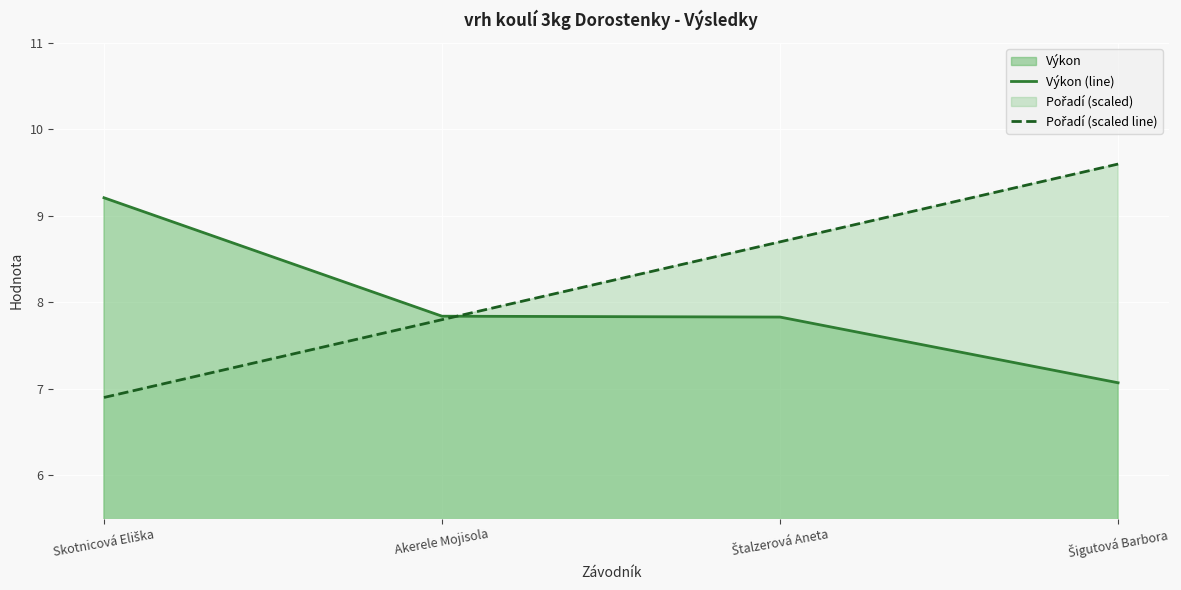

The Pořadí (scaled line) series shows 7.8 at Akerele Mojisola. True or false?

True